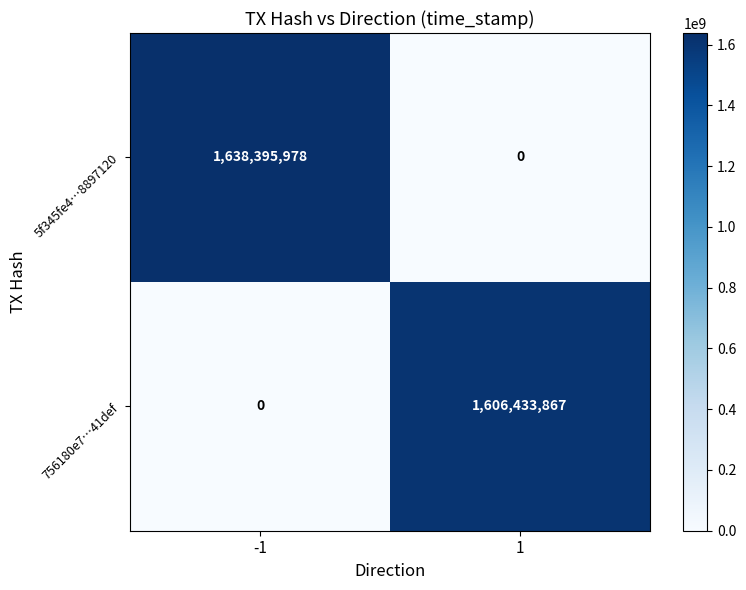

What is the total value across all series at 1?

1606433867